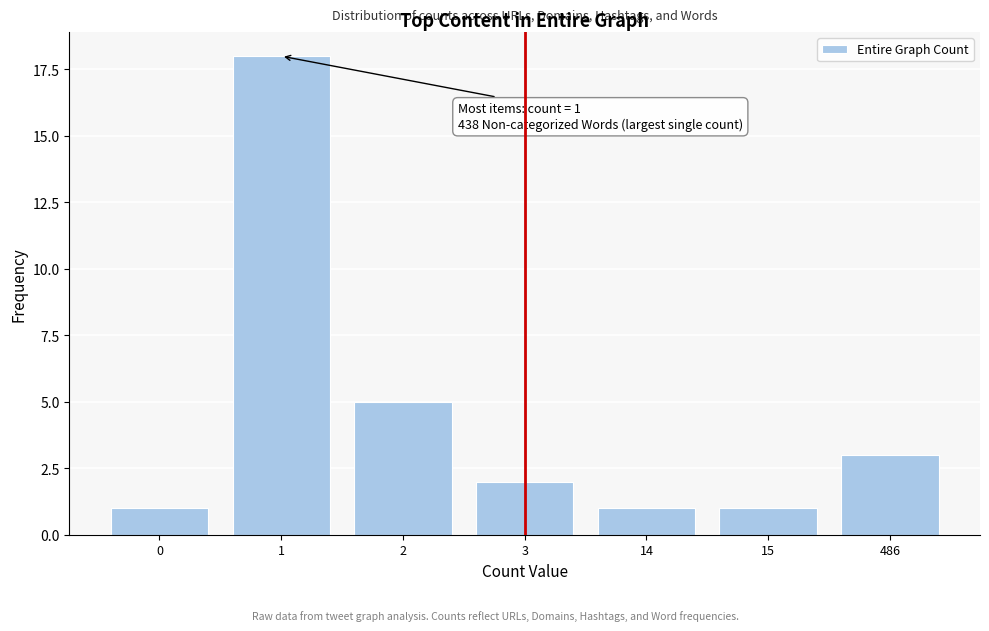

Reading right to left, transcribe all the data shown in this chart.

3	1	1	2	5	18	1